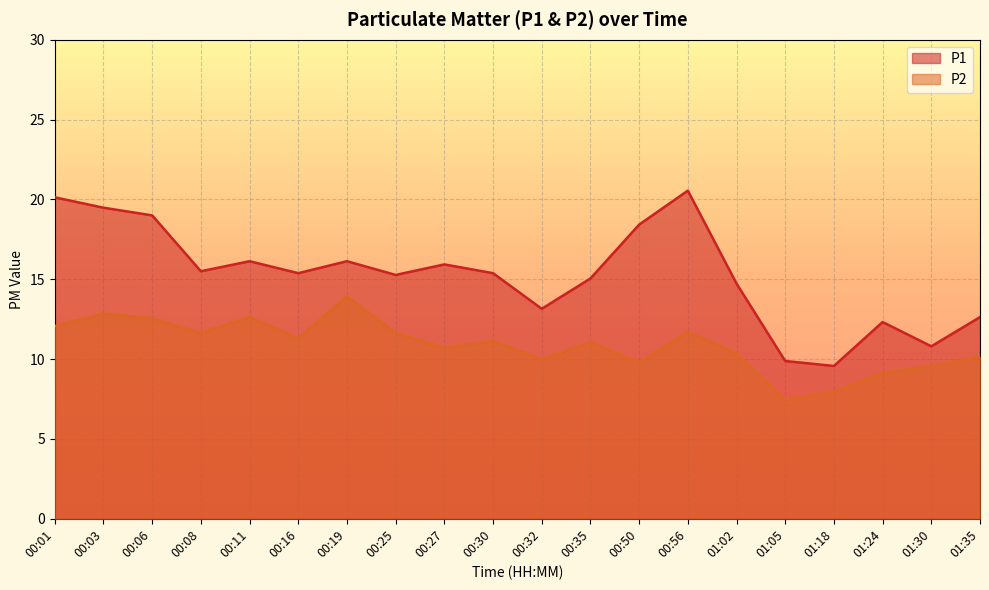

What is the label of the 2nd point from the right?

01:30